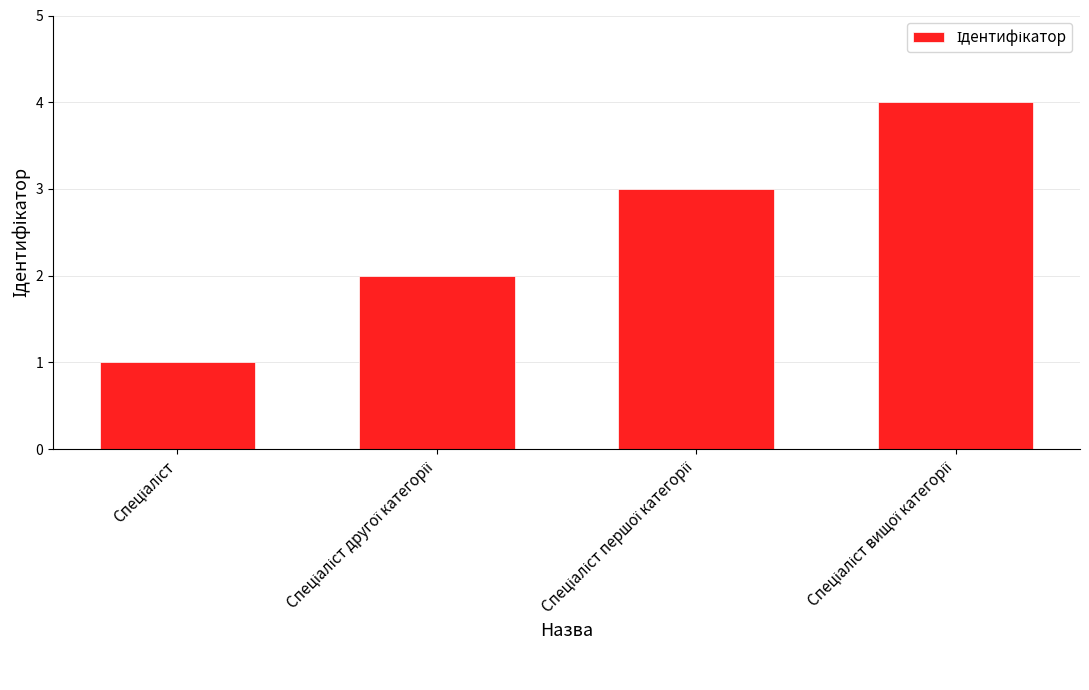

What is the greatest value displayed?

4